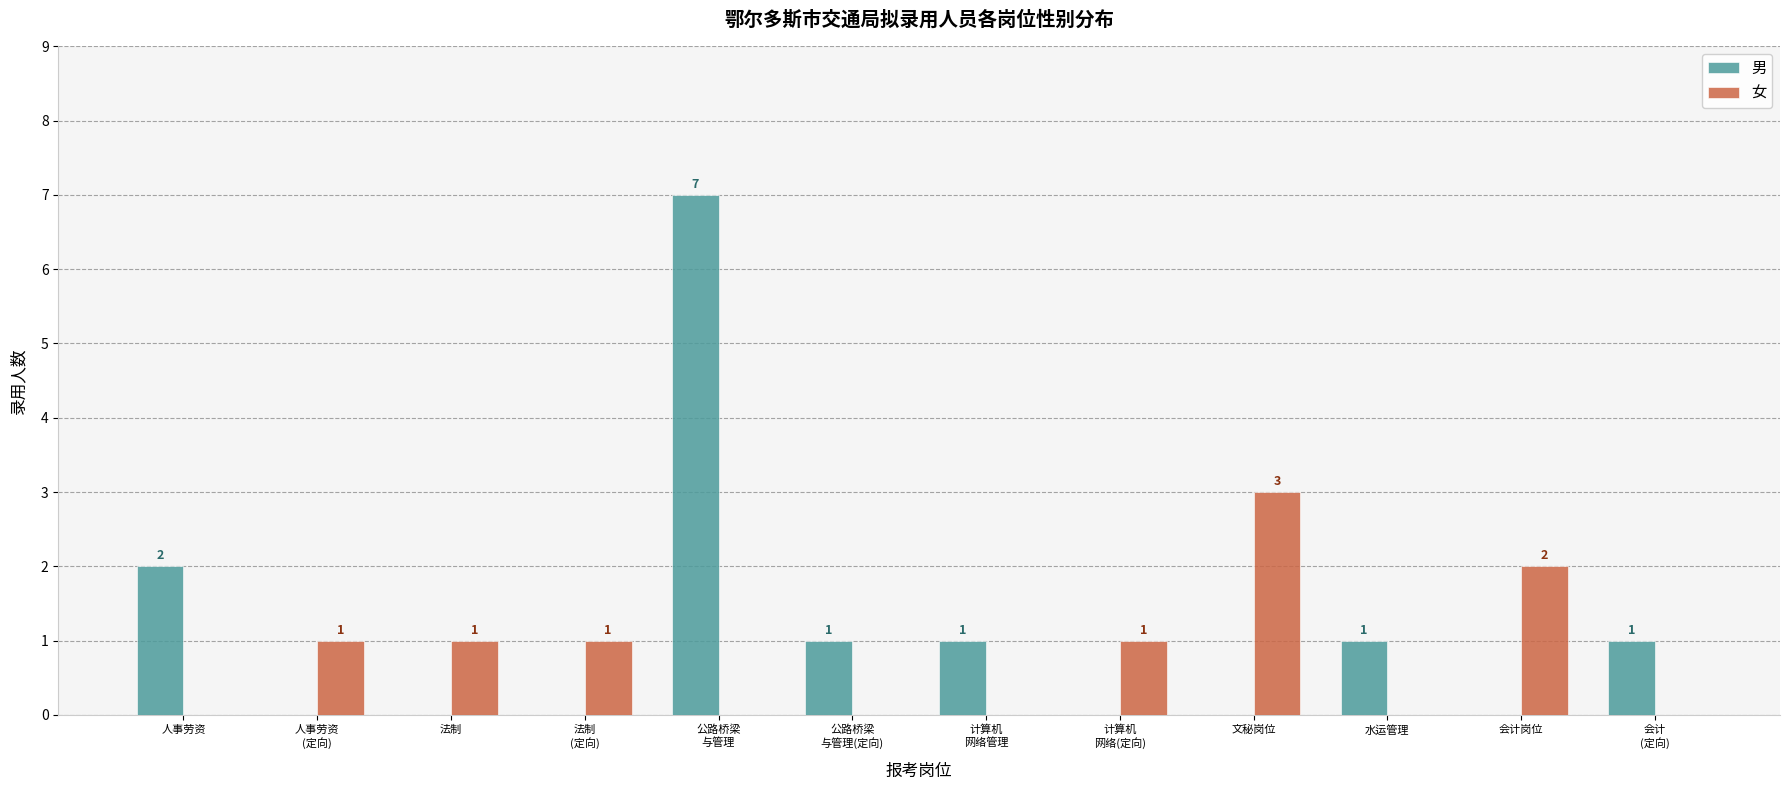

True or false: 女 has a value of -2 at 公路桥梁
与管理.

False